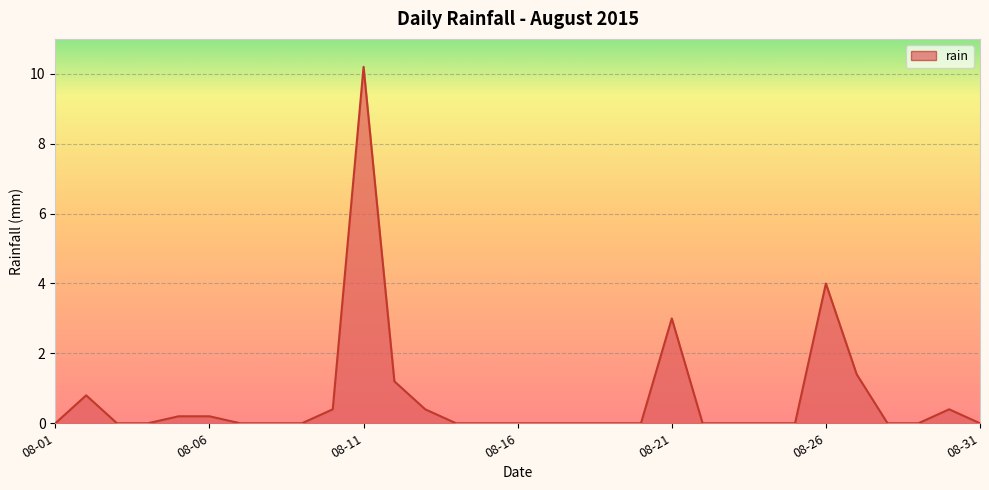

What is the sum of all values?

22.2